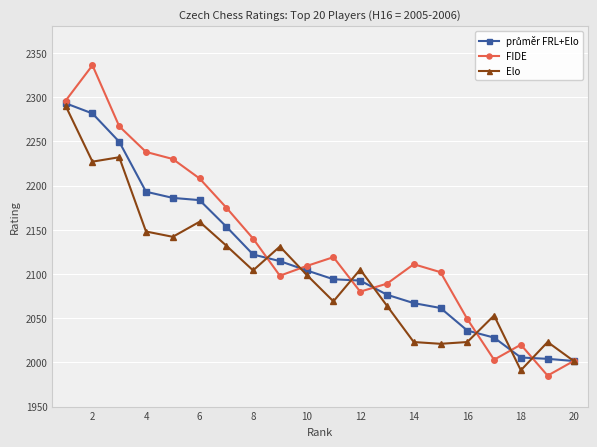

Which series has the widest spread of values?

FIDE